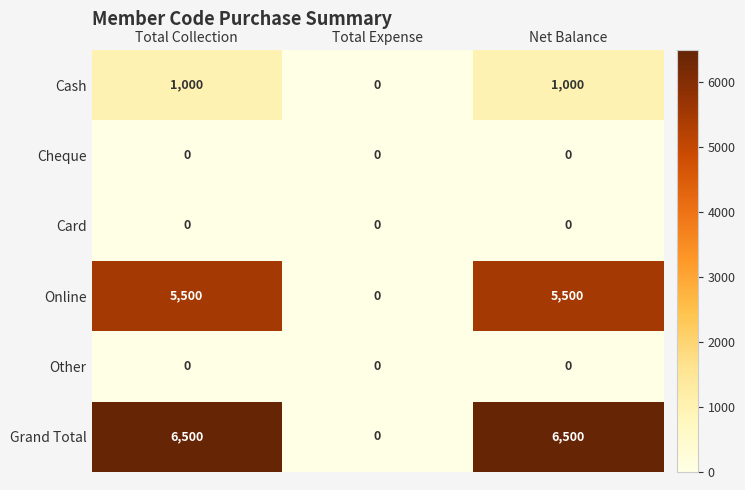

Between Total Expense and Net Balance, which series saw the biggest shift?

Grand Total